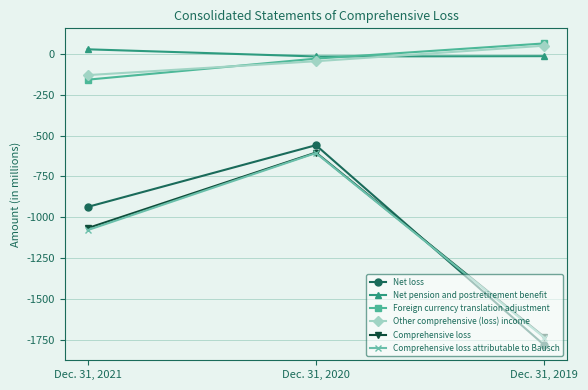

Which label corresponds to the smallest value in the chart?

Dec. 31, 2019